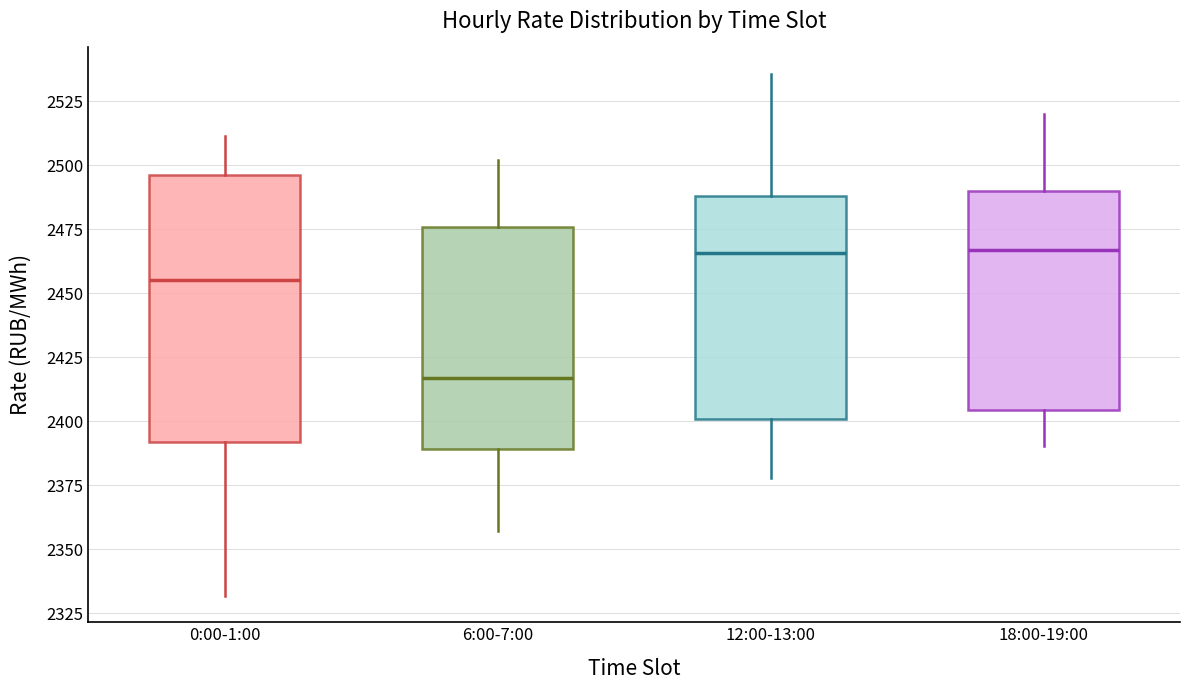

Reading left to right, read every box against the y-axis: the position of its median line, the range the box covers, and the ends of its whiskers. The values are not printed on the chart, so give them approximately, as read against the axis.

0:00-1:00: median 2455, box 2390 to 2495, whiskers 2330 to 2510
6:00-7:00: median 2415, box 2390 to 2475, whiskers 2355 to 2500
12:00-13:00: median 2465, box 2400 to 2490, whiskers 2380 to 2535
18:00-19:00: median 2465, box 2405 to 2490, whiskers 2390 to 2520